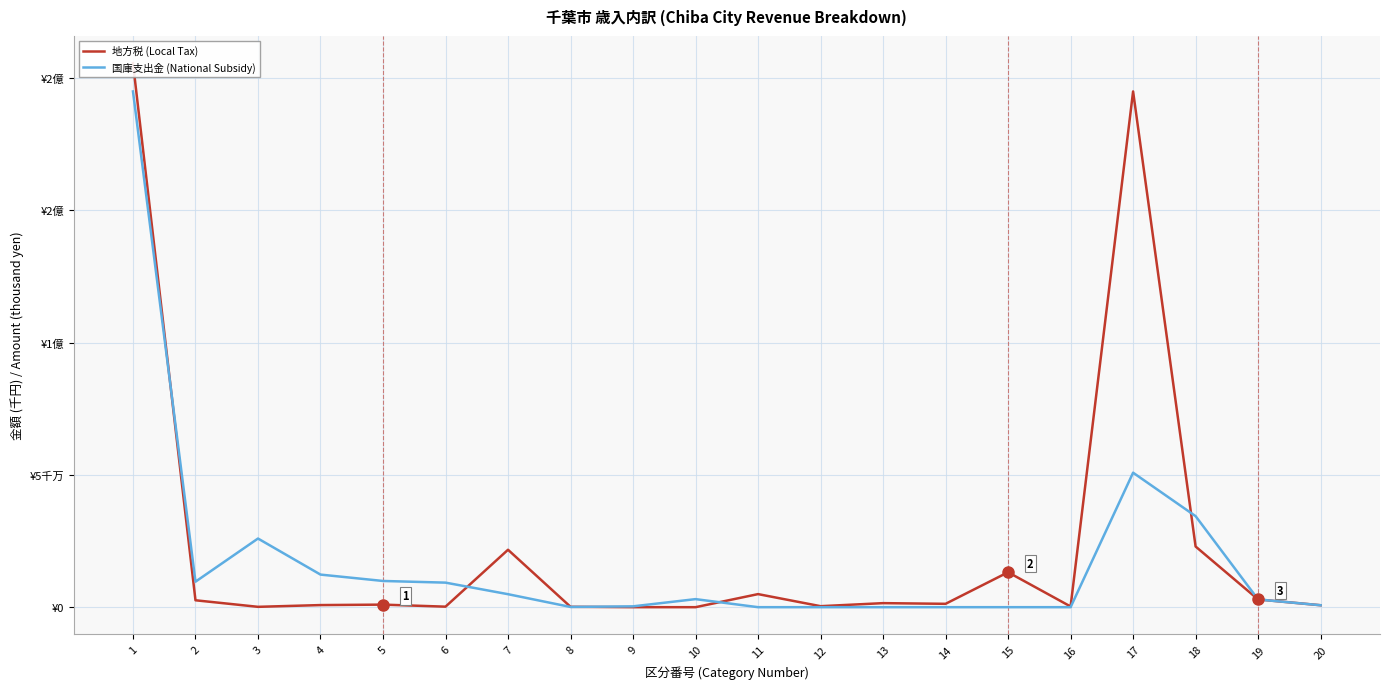

What is the value of the 国庫支出金 (National Subsidy) point at the 18th from the left?

34403952